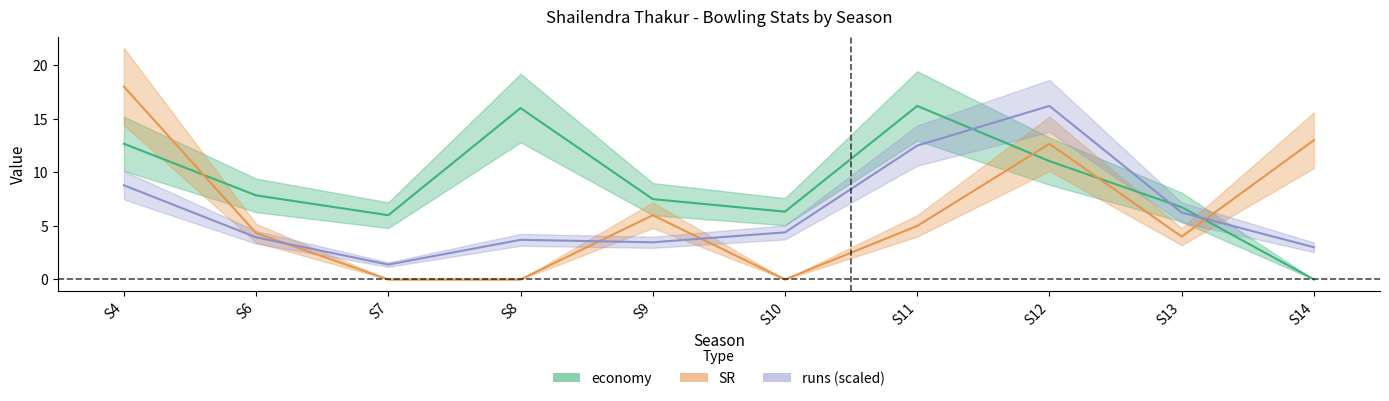

Which series changed the most between S8 and S12?

SR